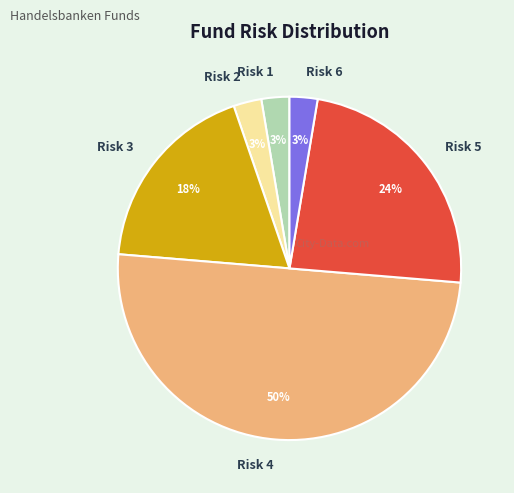

Is Risk 3 the majority of the pie?

No